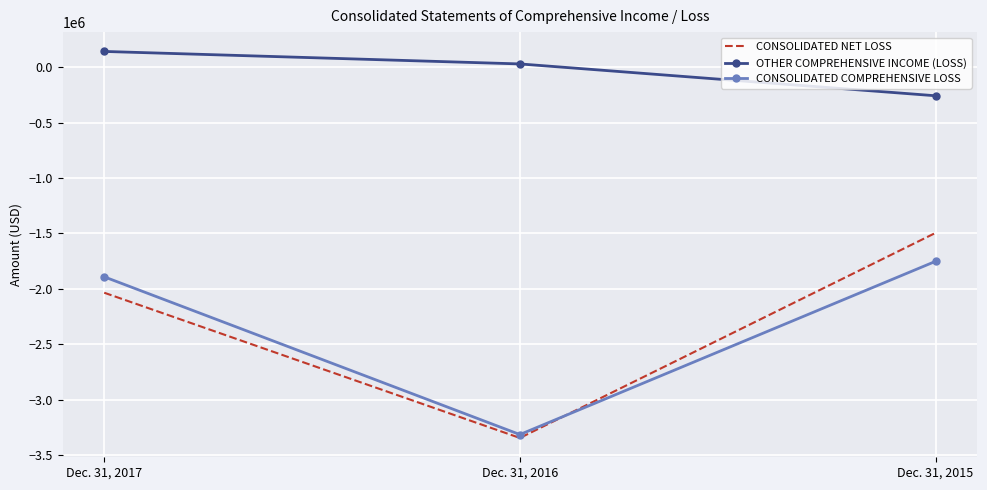

Which series has the largest total across all categories?

OTHER COMPREHENSIVE INCOME (LOSS)